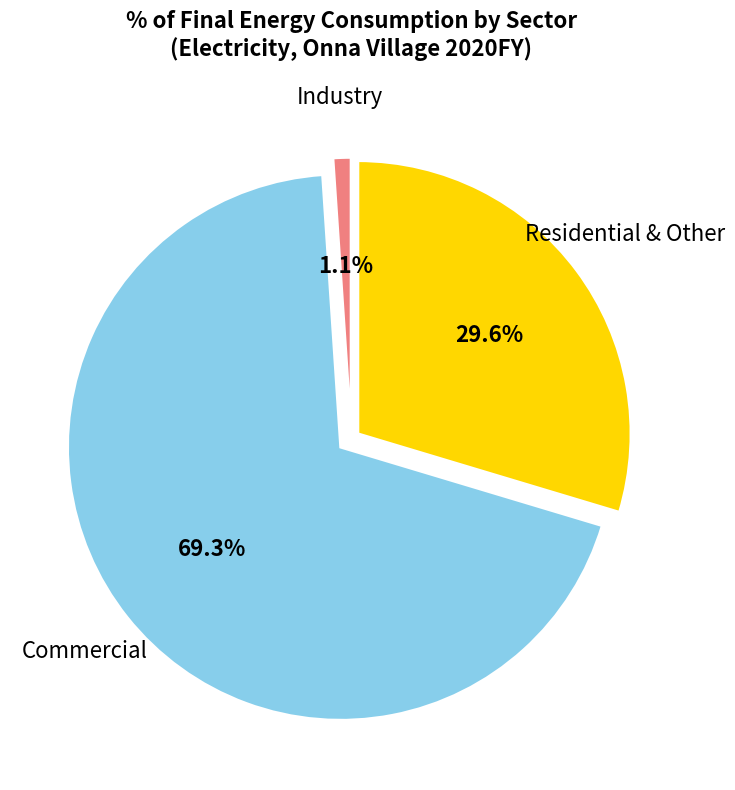

Is there a majority slice in this chart?

Yes